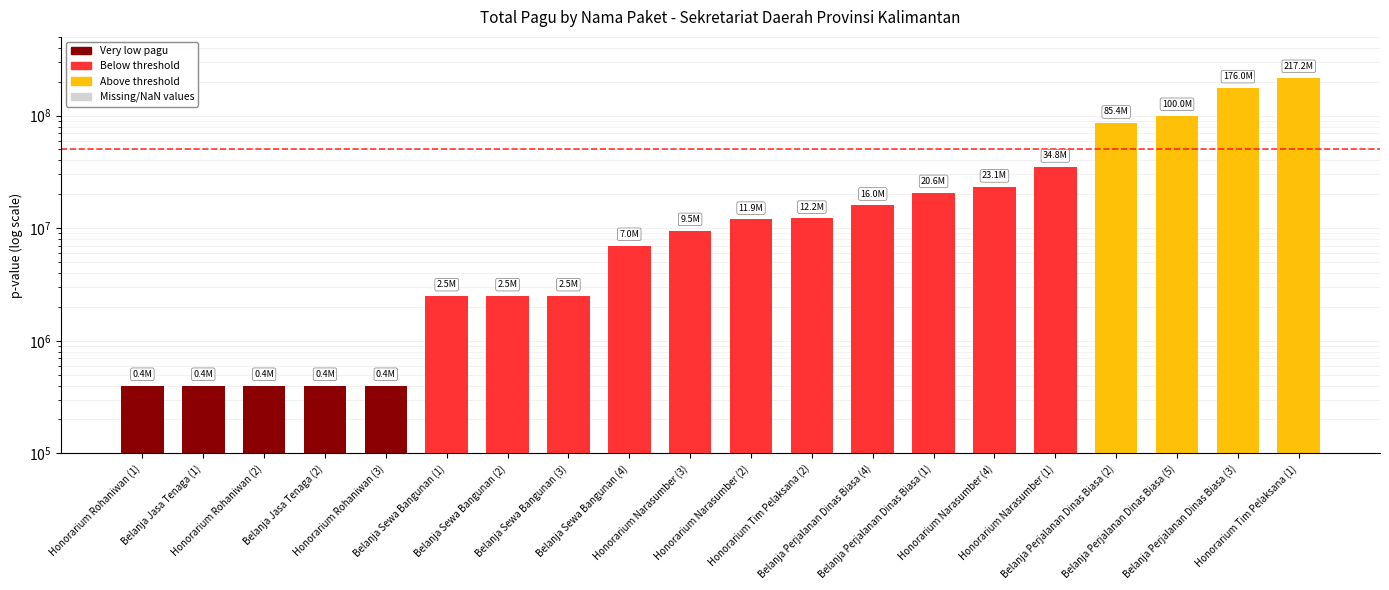

Where does the data first go above 11950000?

Honorarium Tim Pelaksana (2)